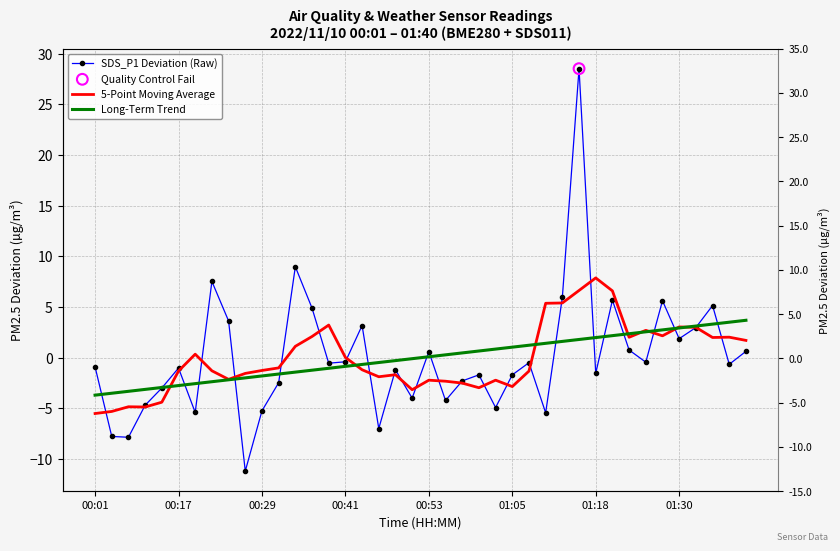

Is the value of SDS_P1 Deviation (Raw) at 36 greater than the value of Long-Term Trend at 36?

No